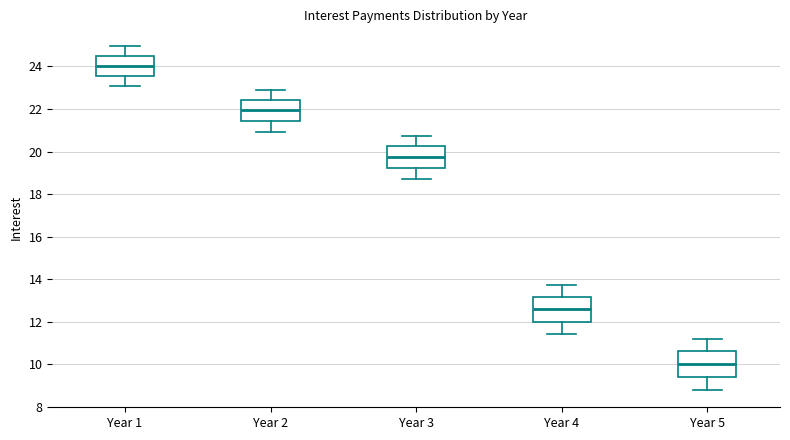

Reading left to right, transcribe this box plot: for each box, give where its median line is, the range the box spans, and where its two whiskers end, as read against the y-axis. The values are not printed on the chart, so give them approximately, as read against the axis.

Year 1: median 24.0, box 23.6 to 24.6, whiskers 23.0 to 25.0
Year 2: median 22.0, box 21.4 to 22.4, whiskers 21.0 to 23.0
Year 3: median 19.8, box 19.2 to 20.2, whiskers 18.6 to 20.8
Year 4: median 12.6, box 12.0 to 13.2, whiskers 11.4 to 13.8
Year 5: median 10.0, box 9.4 to 10.6, whiskers 8.8 to 11.2